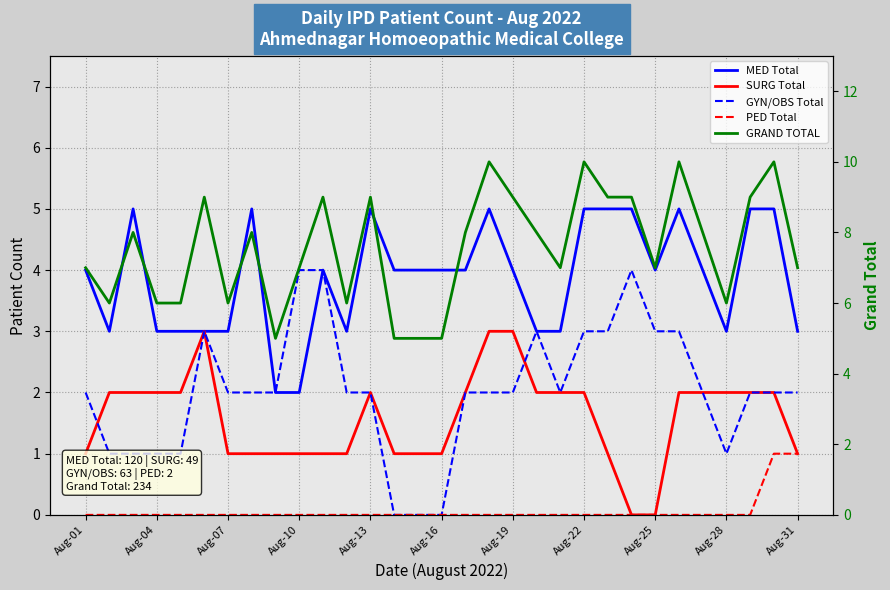

True or false: SURG Total has a value of 2 at Aug-13.

True